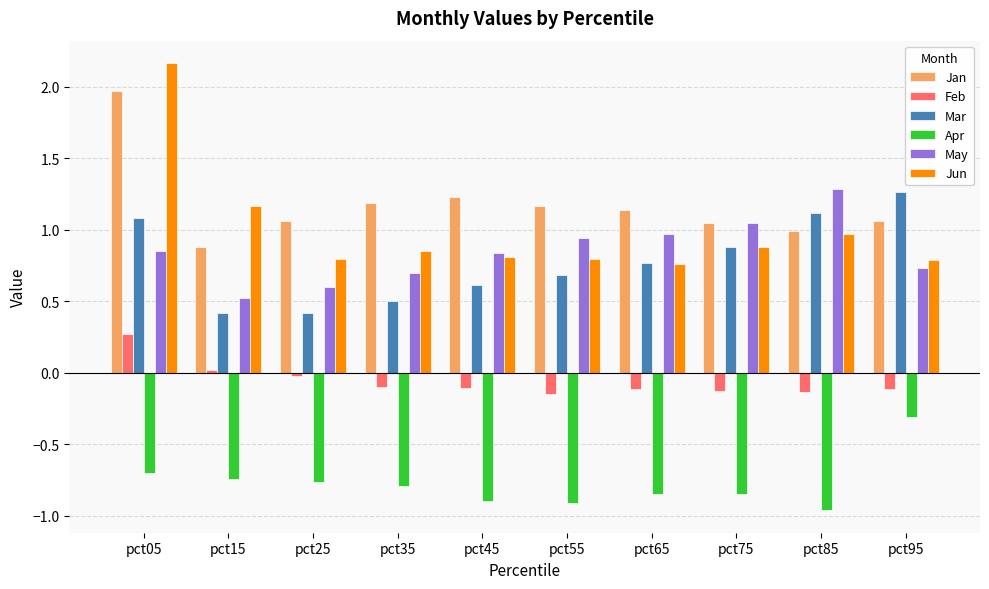

Rank the series at pct95 from lowest to highest value.

Apr, Feb, May, Jun, Jan, Mar